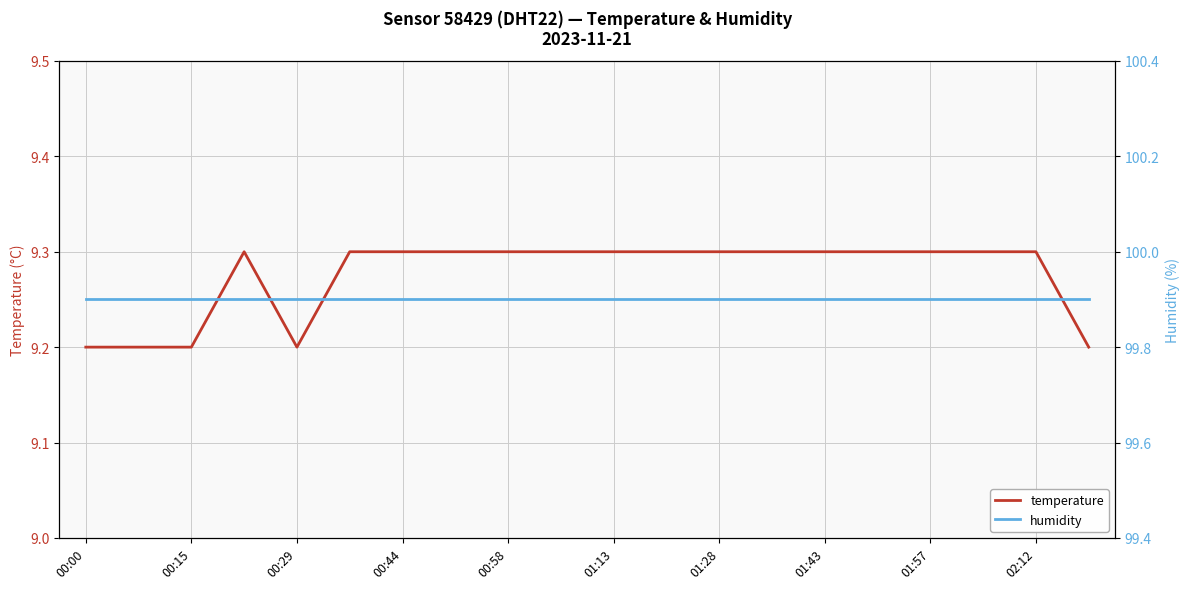

What is the label of the 14th point from the left?

13